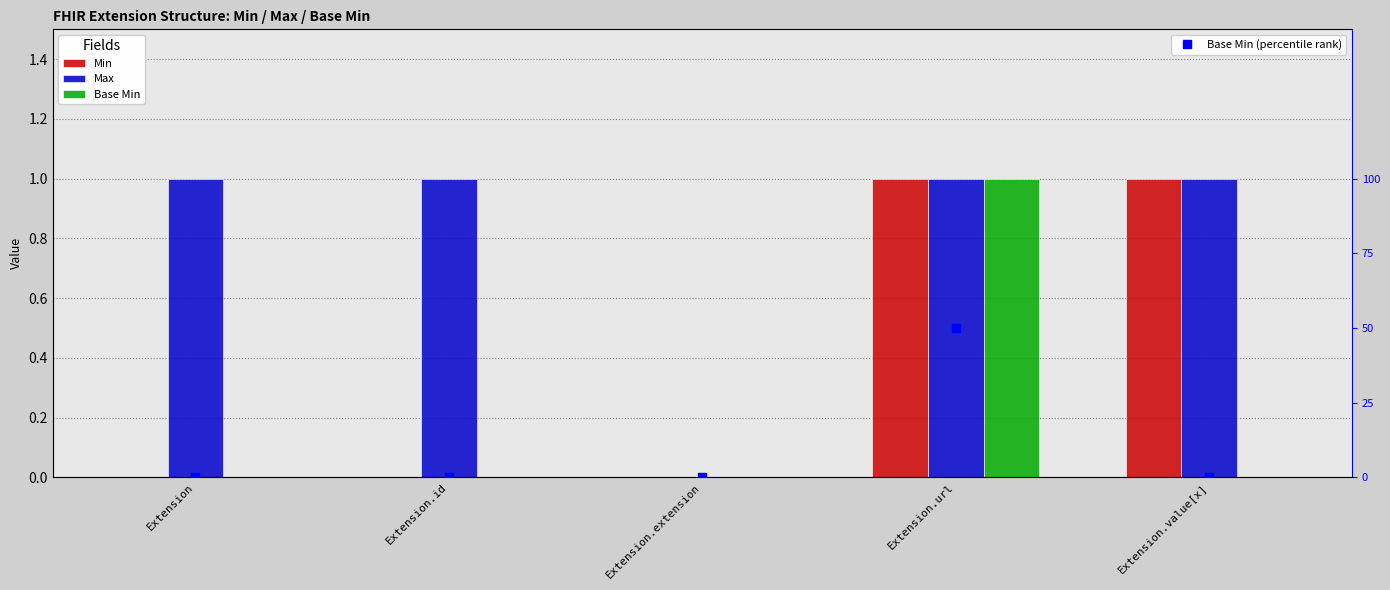

Which series has the largest total across all categories?

Max